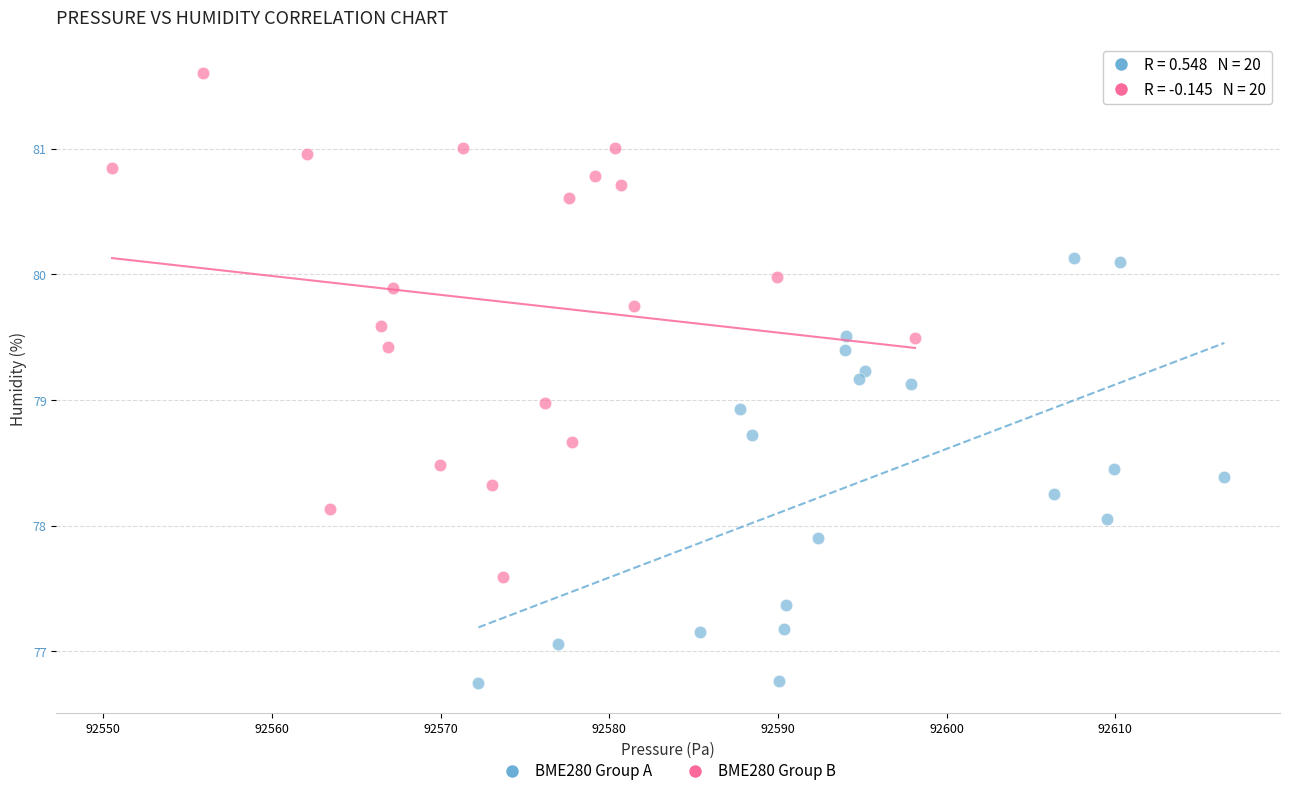

Which series contains the lowest Y value?

BME280 Group A